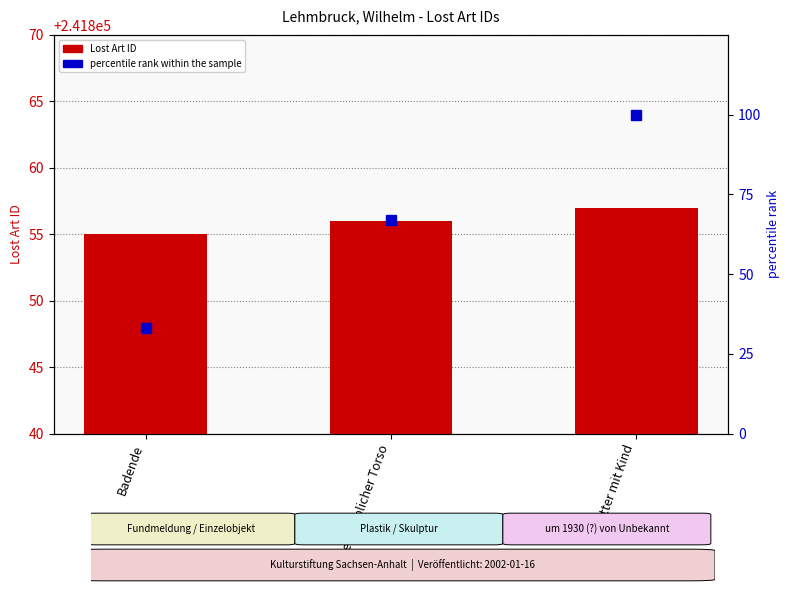

At how many categories does at least one series exceed 151372?

3